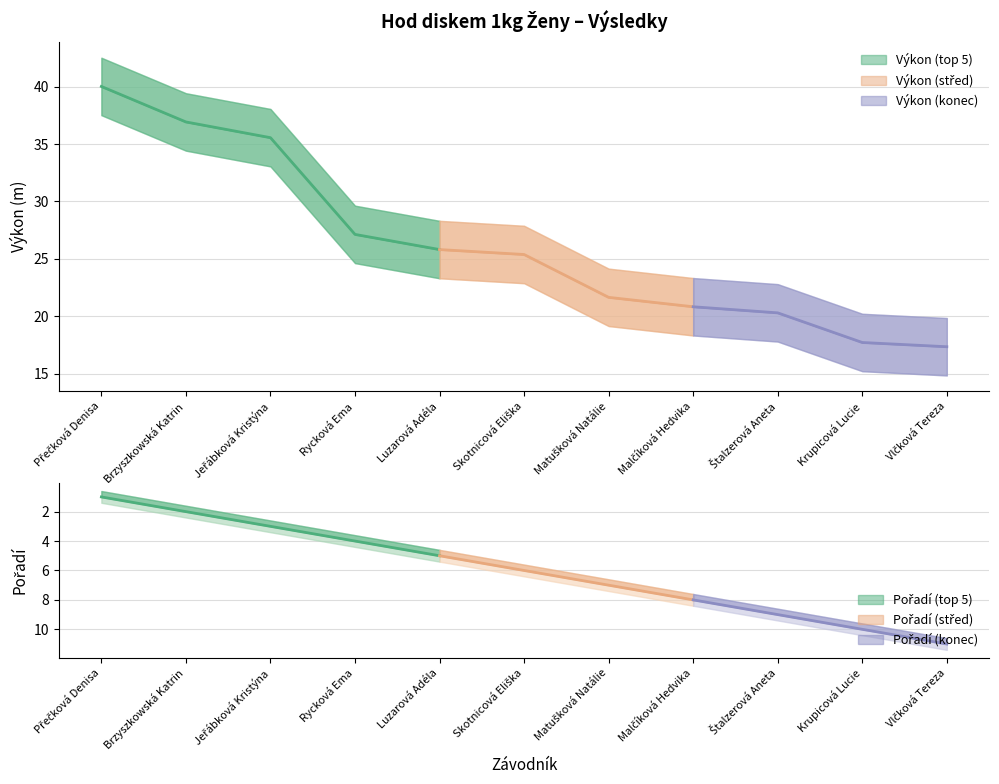

At which label does Výkon first exceed 25?

Přečková Denisa